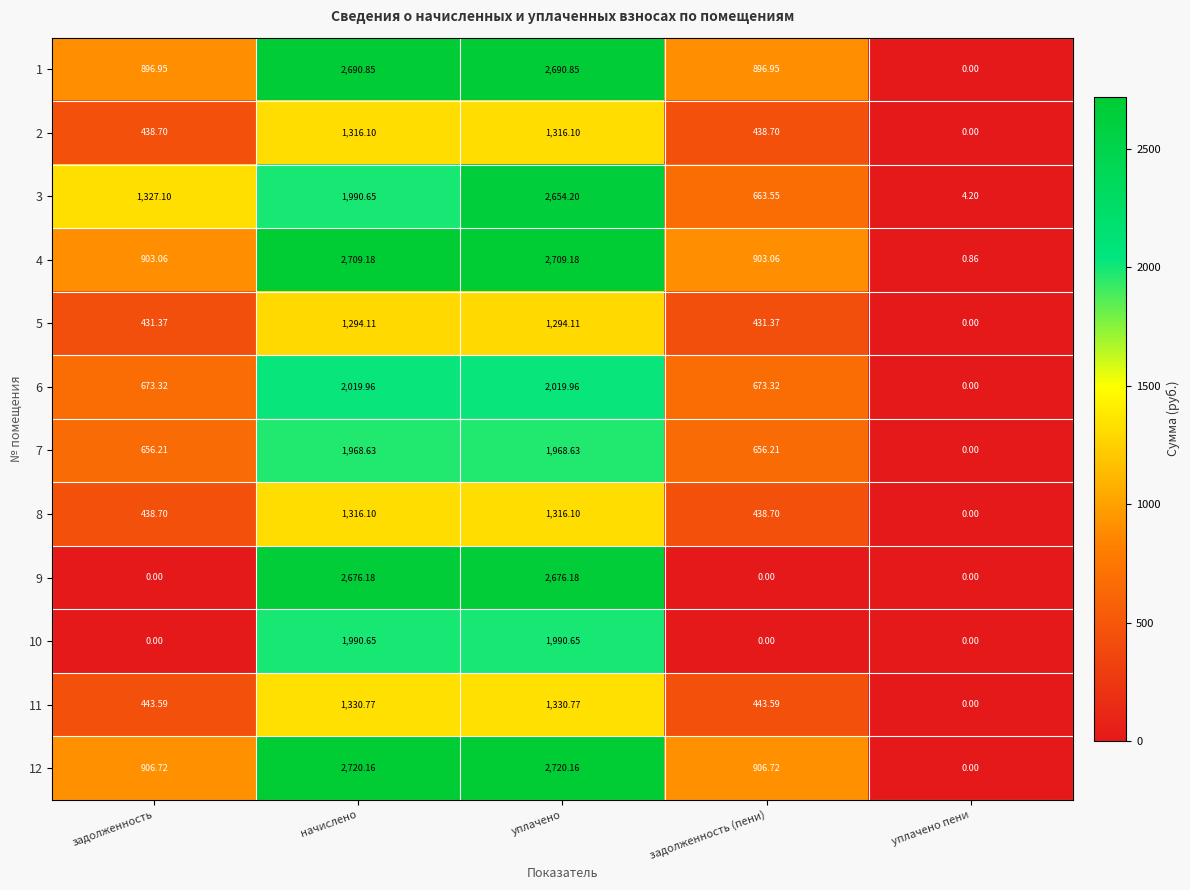

What is the difference between the highest and lowest values at задолженность?

1327.1